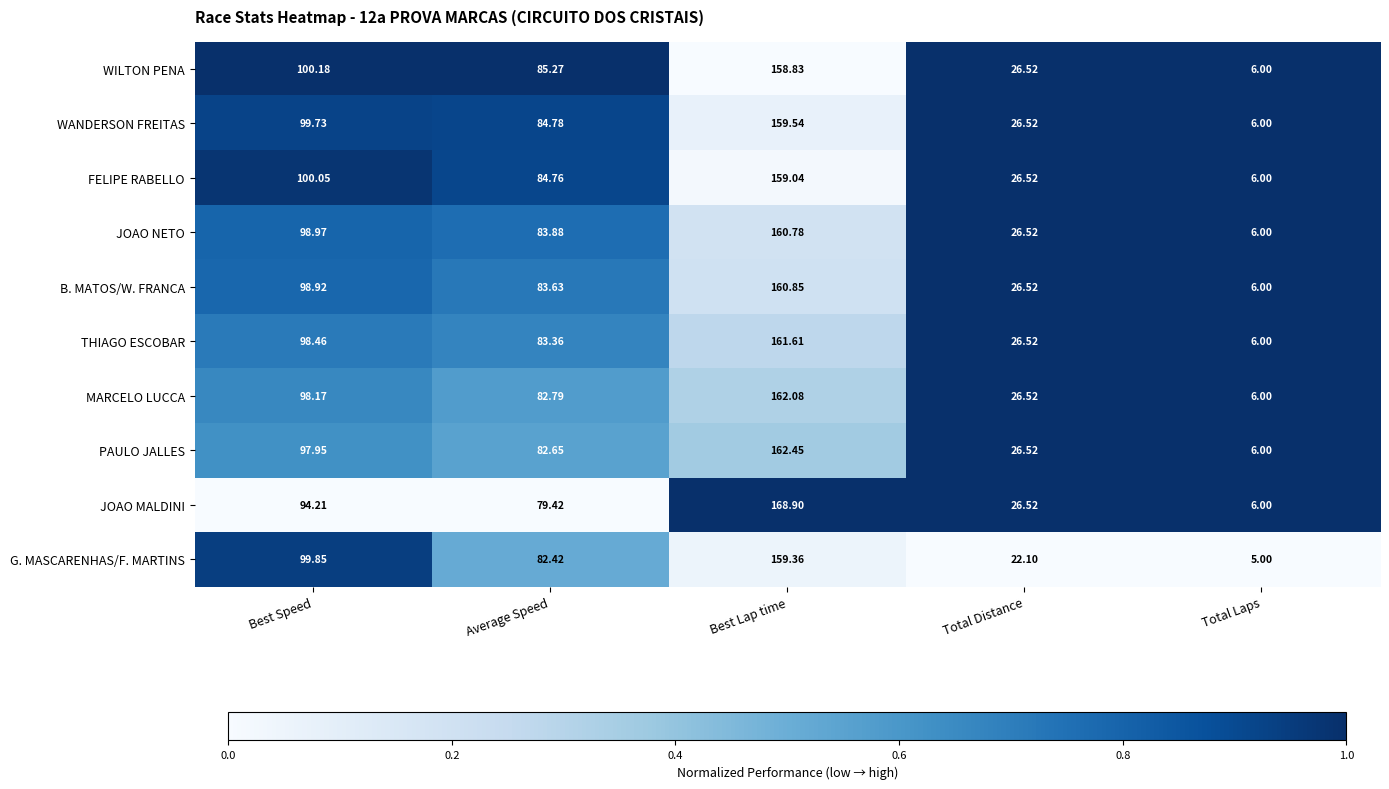

At Best Lap time, list the series in order from smallest to largest.

WILTON PENA, FELIPE RABELLO, G. MASCARENHAS/F. MARTINS, WANDERSON FREITAS, JOAO NETO, B. MATOS/W. FRANCA, THIAGO ESCOBAR, MARCELO LUCCA, PAULO JALLES, JOAO MALDINI